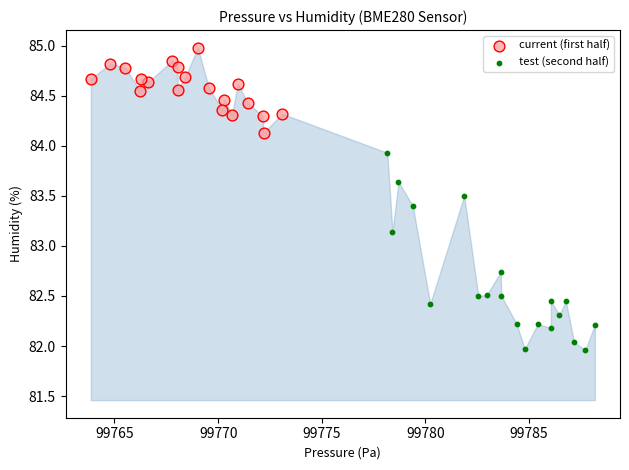

Which series has the widest spread of Y values?

test (second half)